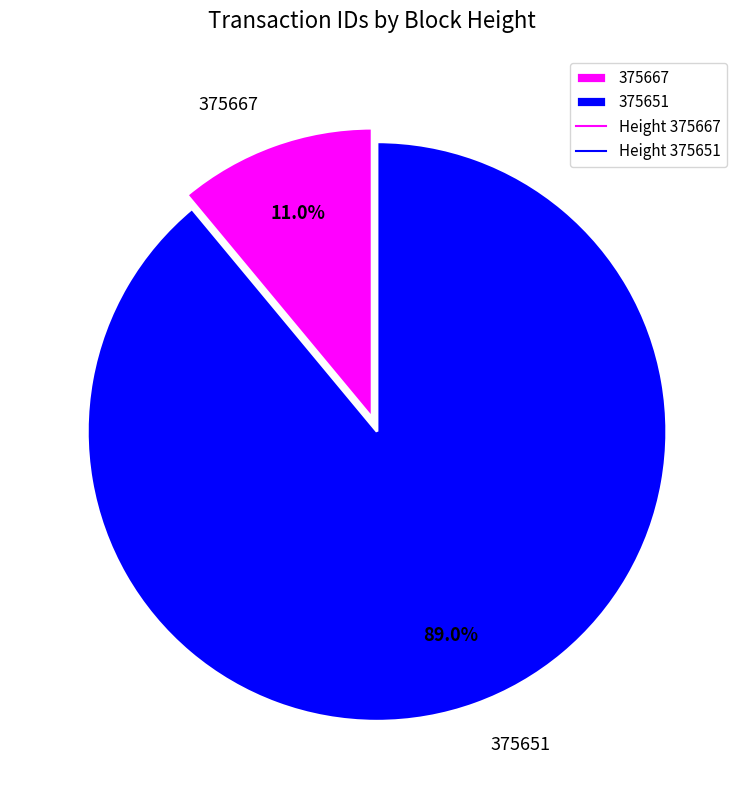

Is 375667 the majority of the pie?

No